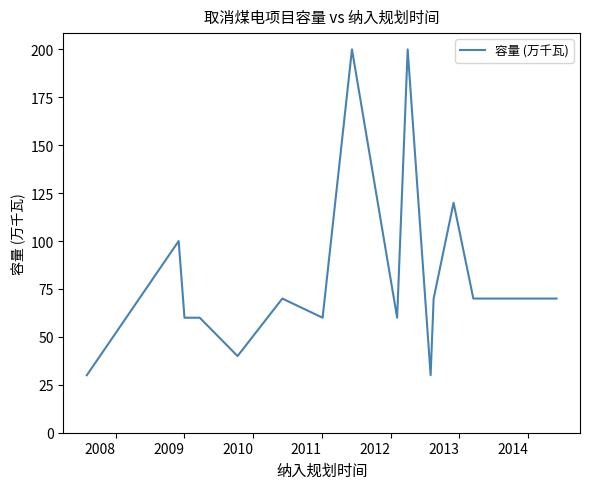

What is the difference between the maximum and minimum values?

170